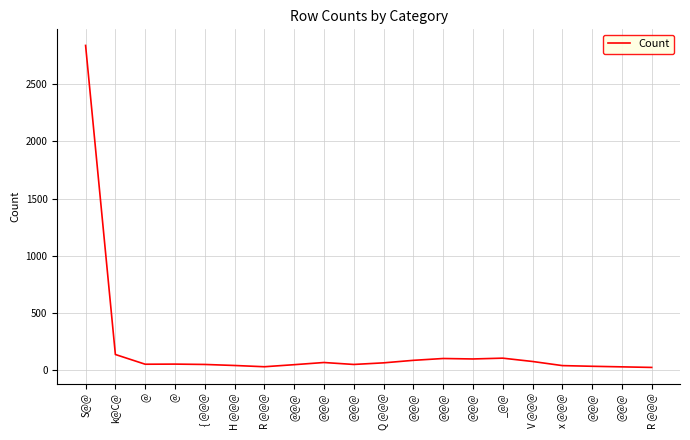

What is the label of the 14th point from the right?

R @@@